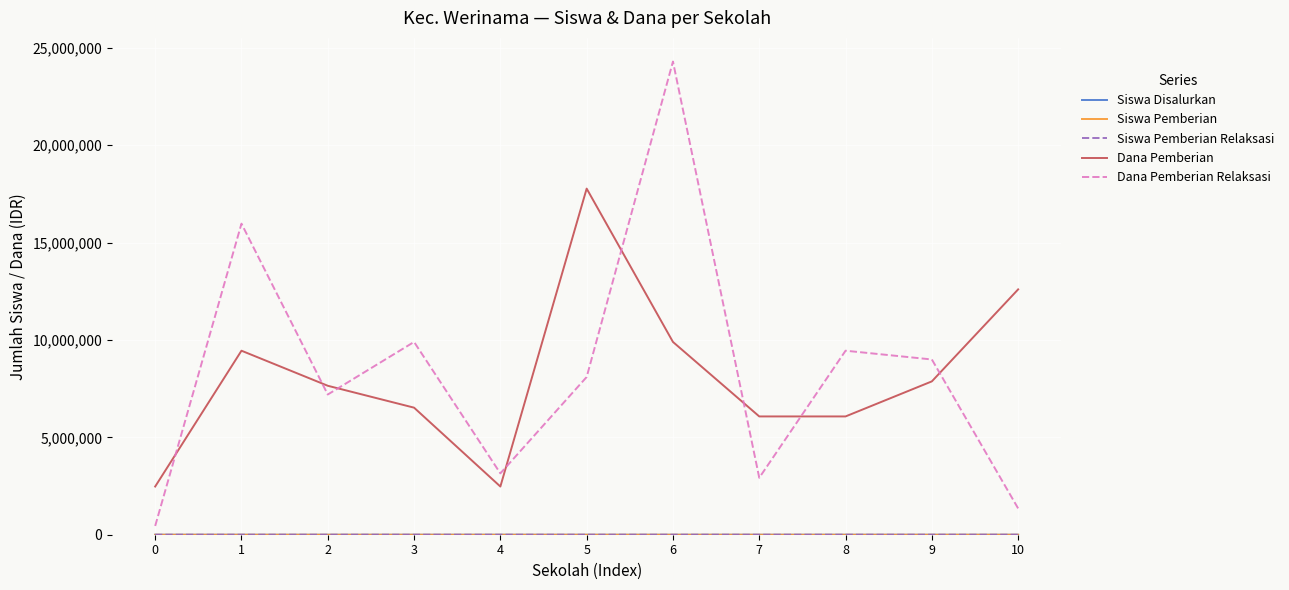

True or false: Dana Pemberian Relaksasi and Dana Pemberian intersect in this chart.

True